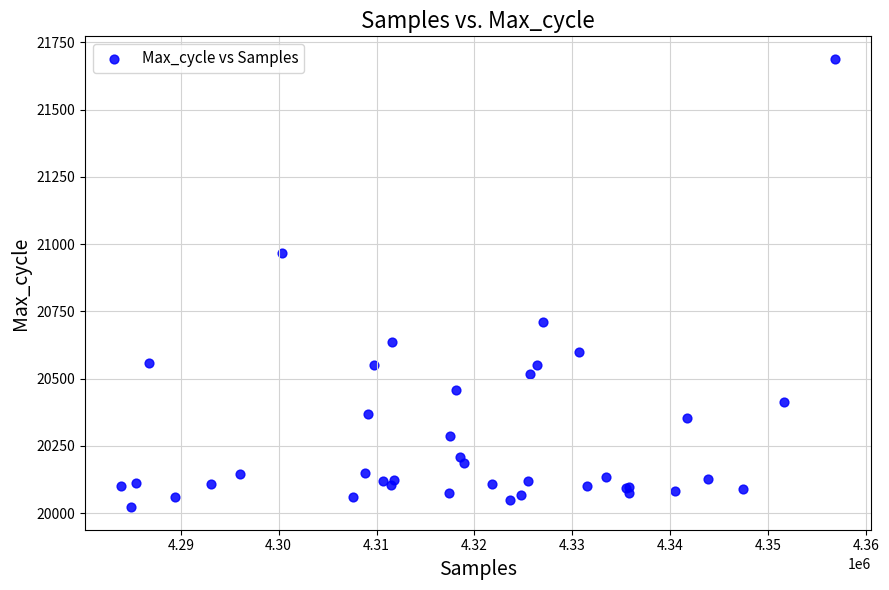

What Y value in the scatter plot is closest to 20855?

20968